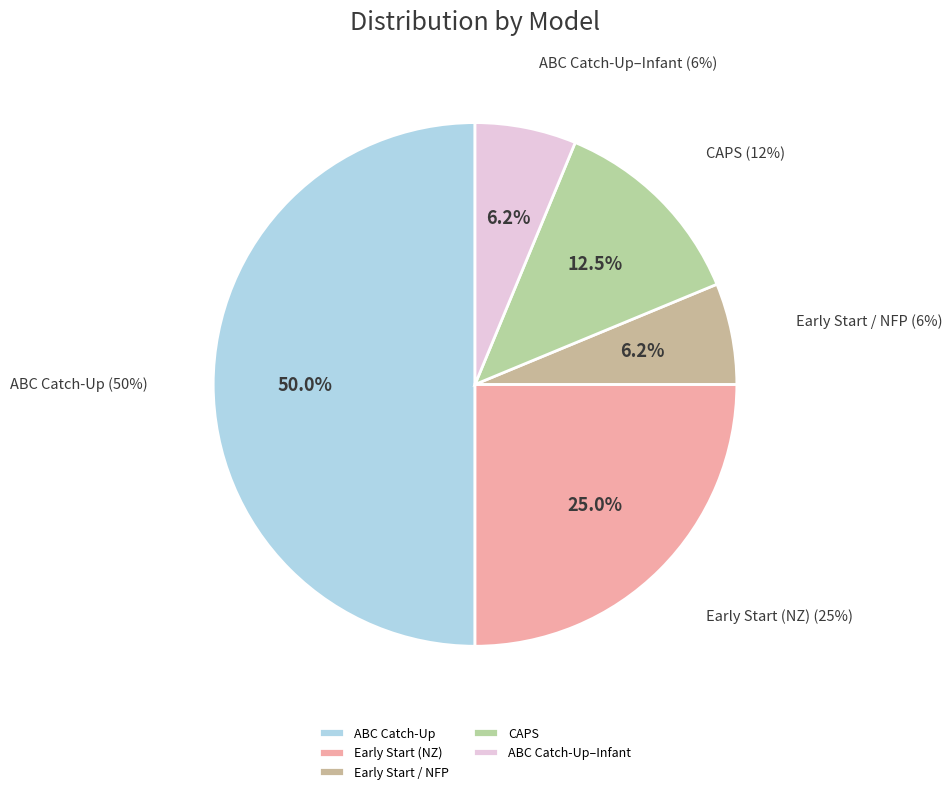

To the nearest percent, what is the combined percentage of Attachment and Biobehavioral Catch-Up and Early Start (New Zealand)?

75%